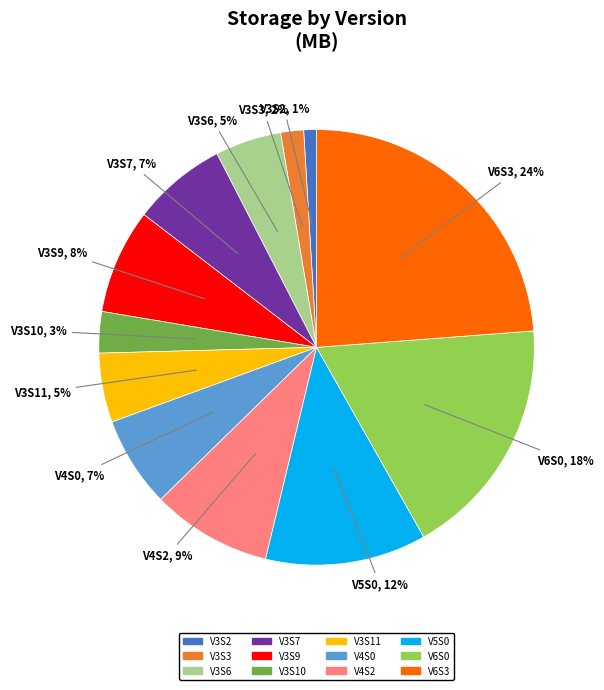

To the nearest percent, what portion does V3S11 represent?

5%